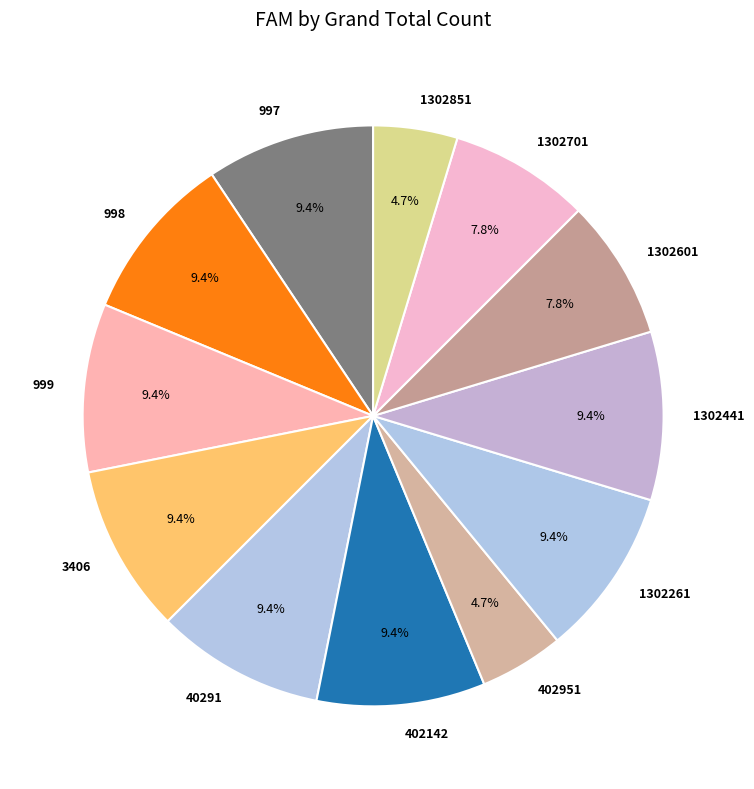

Is there any slice that represents more than half of the pie?

No